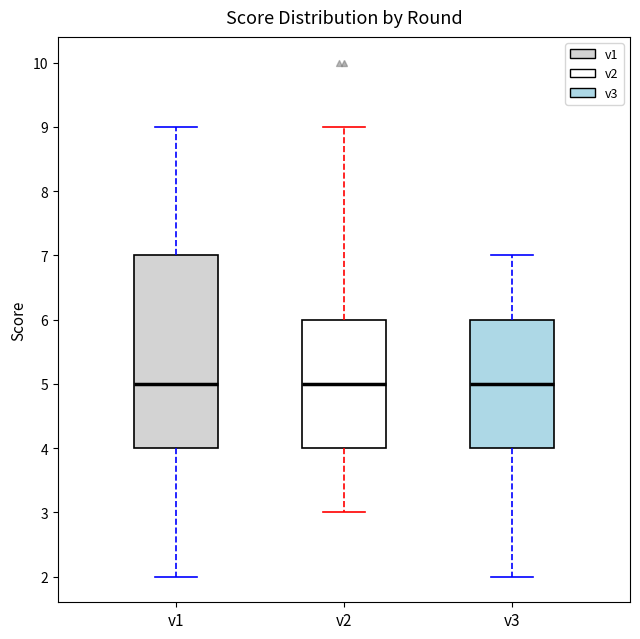

Where does the lower whisker of the box for v3 end on the y-axis? The values are not printed on the chart, so give them approximately, as read against the axis.

2